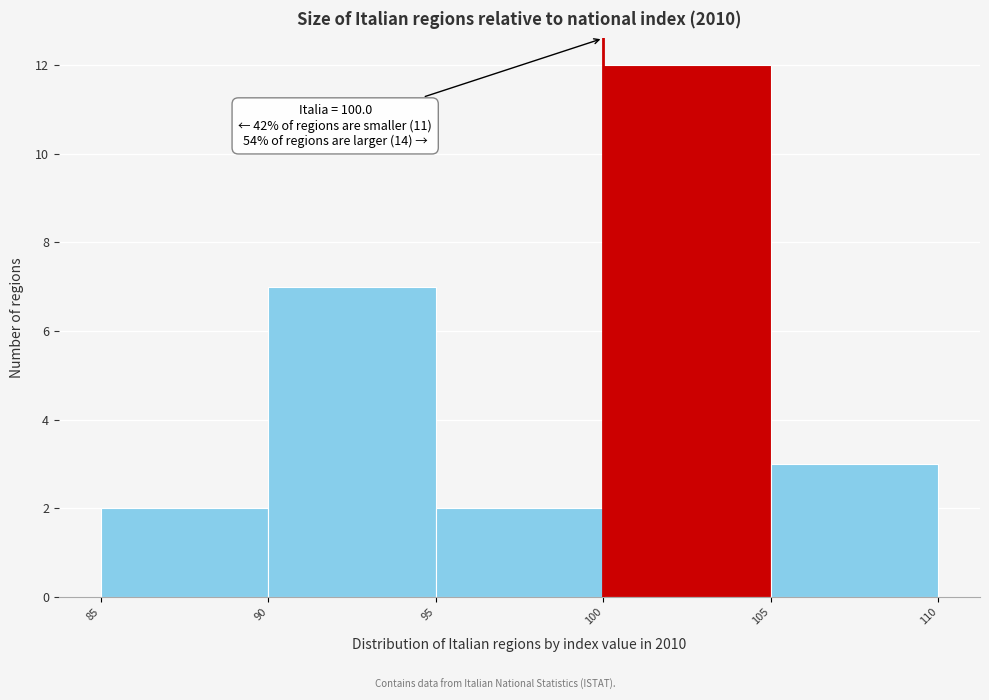

Which range on the x-axis has the tallest bar?

100 to 105